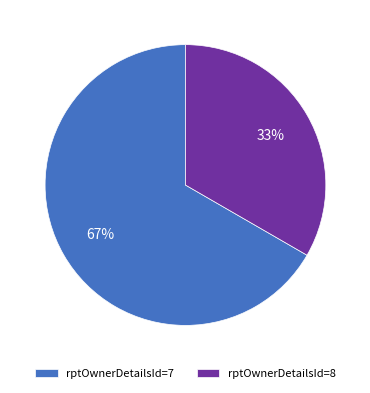

Which category accounts for the majority?

rptOwnerDetailsId=7